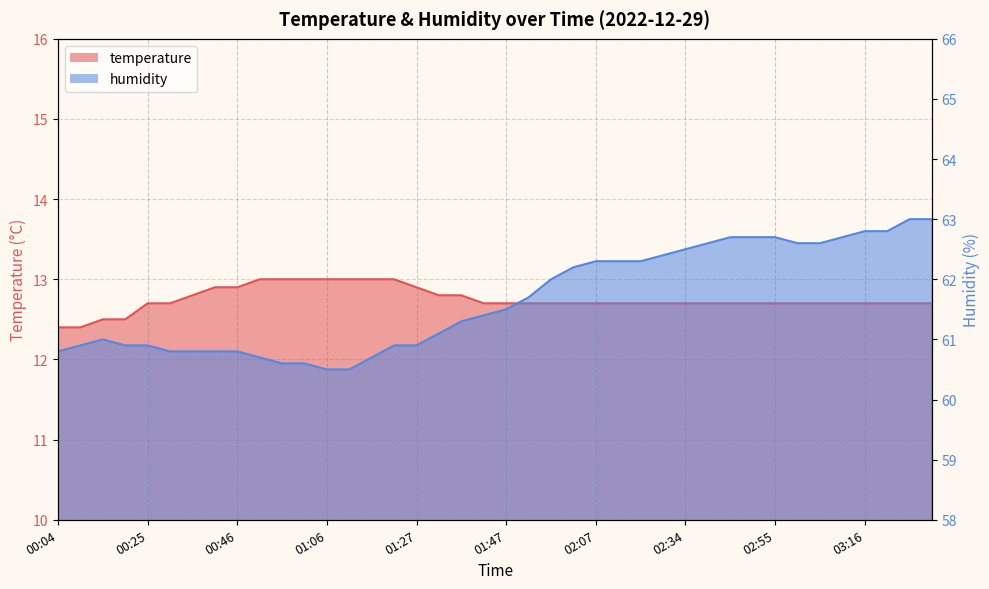

What is the label of the 32nd point from the right?

00:46